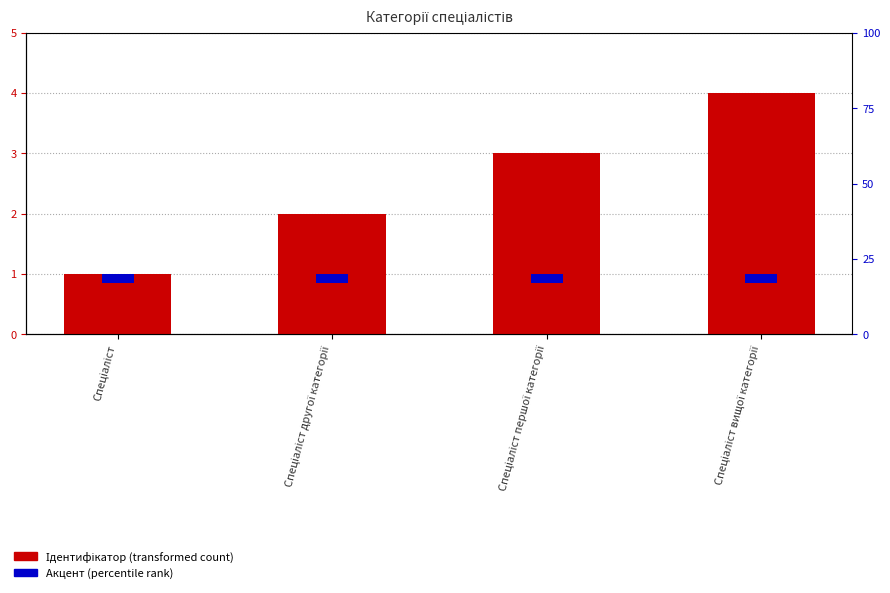

Between Спеціаліст другої категорії and Спеціаліст першої категорії, which is larger?

Спеціаліст першої категорії